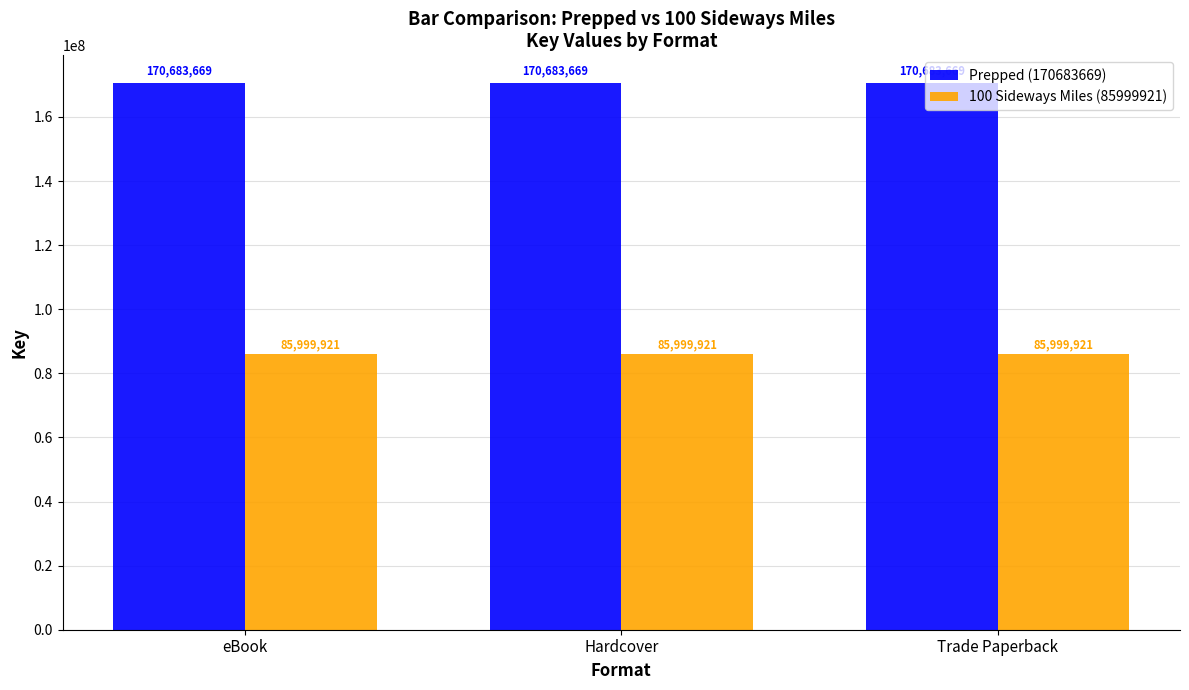

Read the Prepped (170683669) value at eBook.

170683669